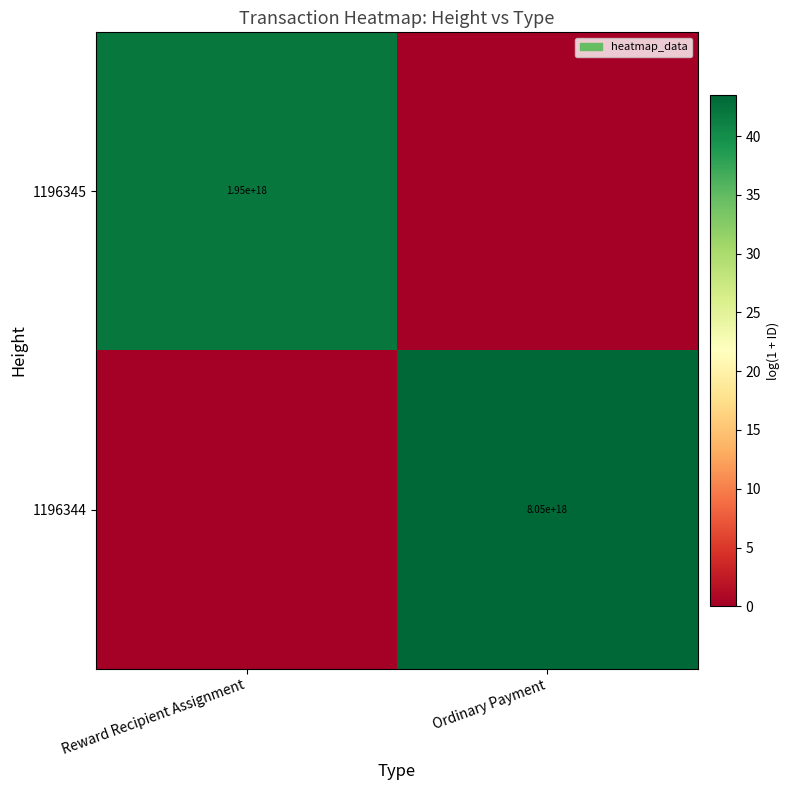

Is it true that 1196345 equals 1950000000000000000 at Reward Recipient Assignment?

True